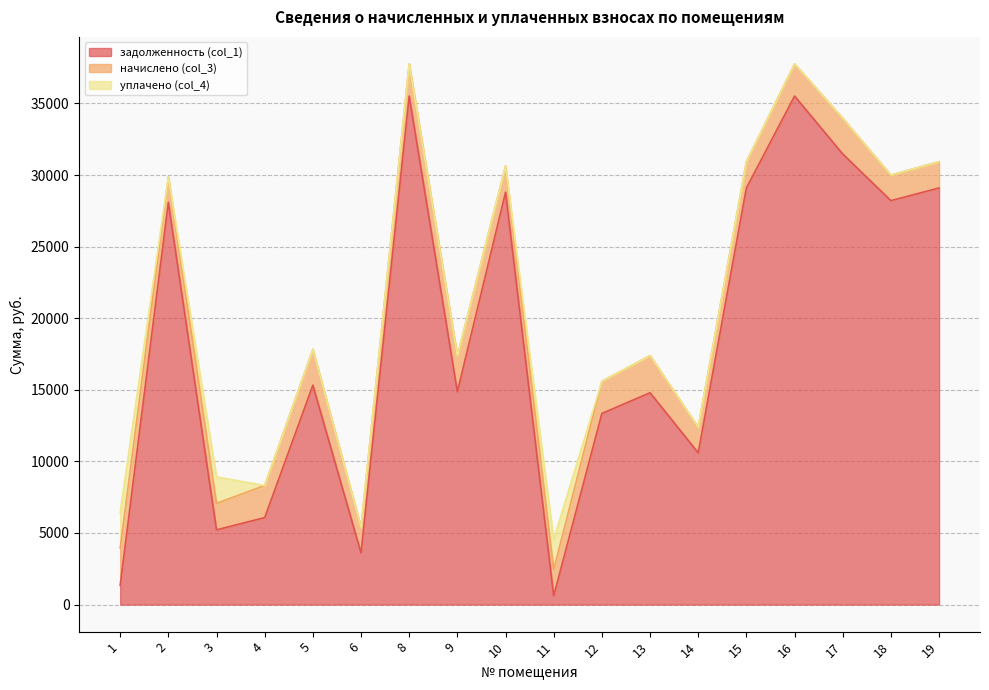

Reading left to right, what are all the values shown in this chart?

задолженность (col_1): 1=1346.5	2=28093.5	3=5220.4	4=6075.4	5=15324.5	6=3611.3	8=35514.3	9=14865.2	10=28800.3	11=612.6	12=13348.3	13=14796.6	14=10597.3	15=29094.7	16=35514.3	17=31467.2	18=28211.3	19=29094.7
начислено (col_3): 1=2604.0	2=1774.4	3=1848.8	4=2239.4	5=2496.1	6=1781.9	8=2243.2	9=2496.1	10=1819.1	11=1837.7	12=2243.2	13=2592.8	14=1781.9	15=1837.7	16=2243.2	17=2496.1	18=1781.9	19=1837.7
уплачено (col_4): 1=2507.0	2=0.0	3=1848.0	4=0.0	5=0.0	6=0.0	8=0.0	9=0.0	10=0.0	11=2102.5	12=0.0	13=0.0	14=0.0	15=0.0	16=0.0	17=0.0	18=0.0	19=0.0